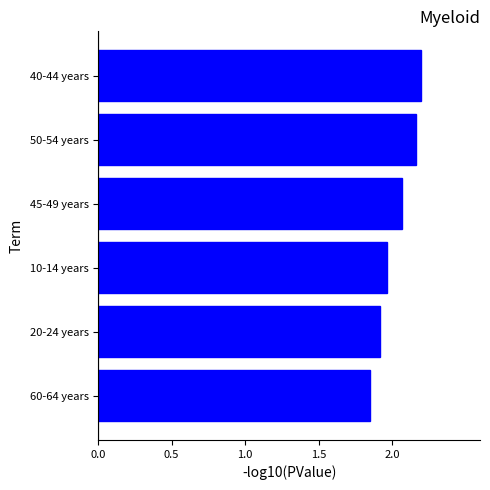

How many bars are there in total?

6